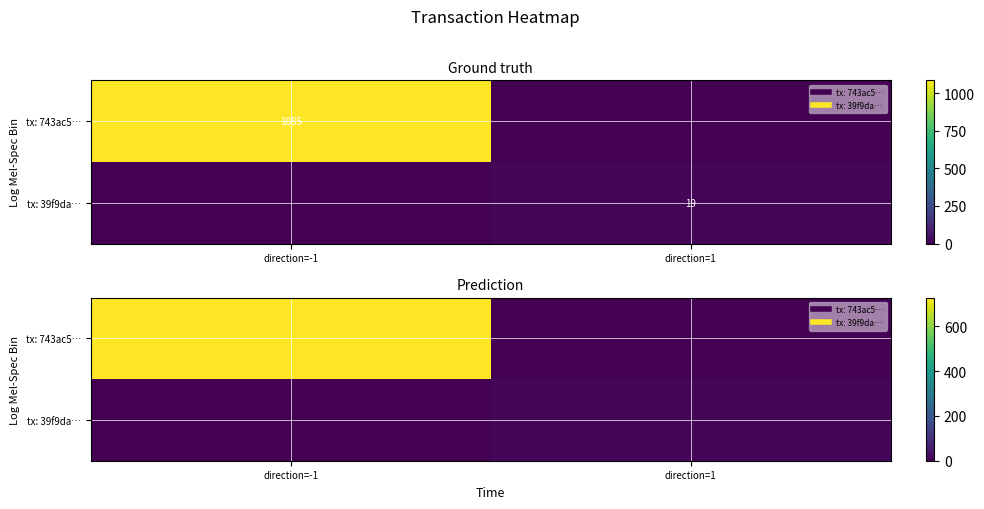

How many values in the tx: 743ac5… series are below 728?

1